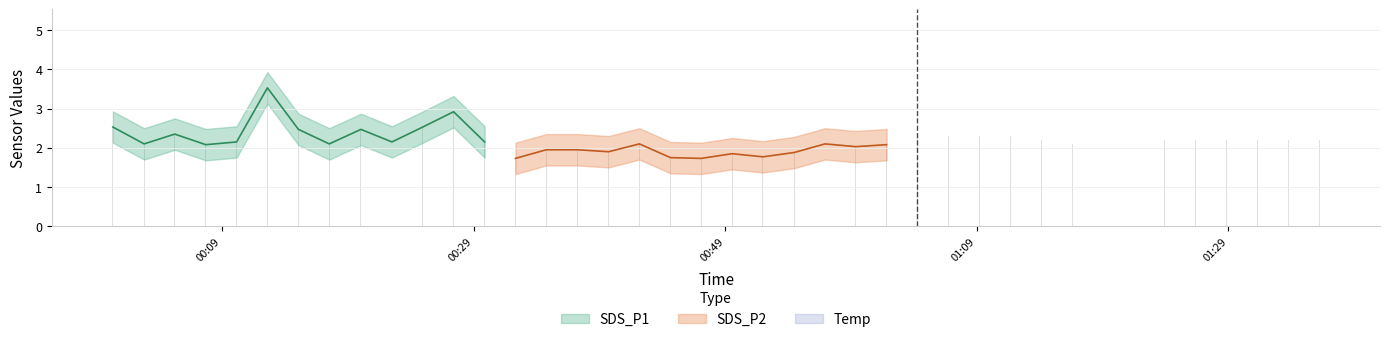

Which series has the widest spread of values?

SDS_P1